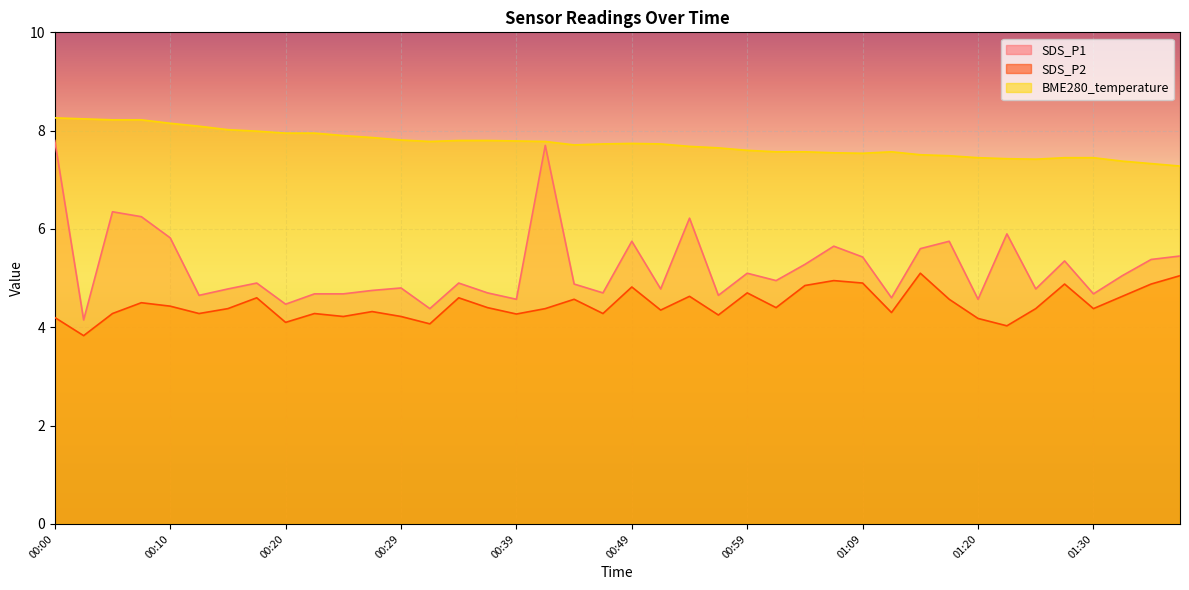

Rank the categories by SDS_P2 value from lowest to highest.

00:03, 01:22, 00:32, 00:20, 01:20, 00:00, 00:25, 00:29, 00:56, 00:39, 00:05, 00:12, 00:22, 00:47, 01:12, 00:27, 00:51, 00:15, 00:42, 01:25, 01:30, 00:37, 01:01, 00:10, 00:08, 00:44, 01:17, 00:17, 00:34, 00:54, 01:32, 00:59, 00:49, 01:04, 01:27, 01:35, 01:09, 01:06, 01:38, 01:15